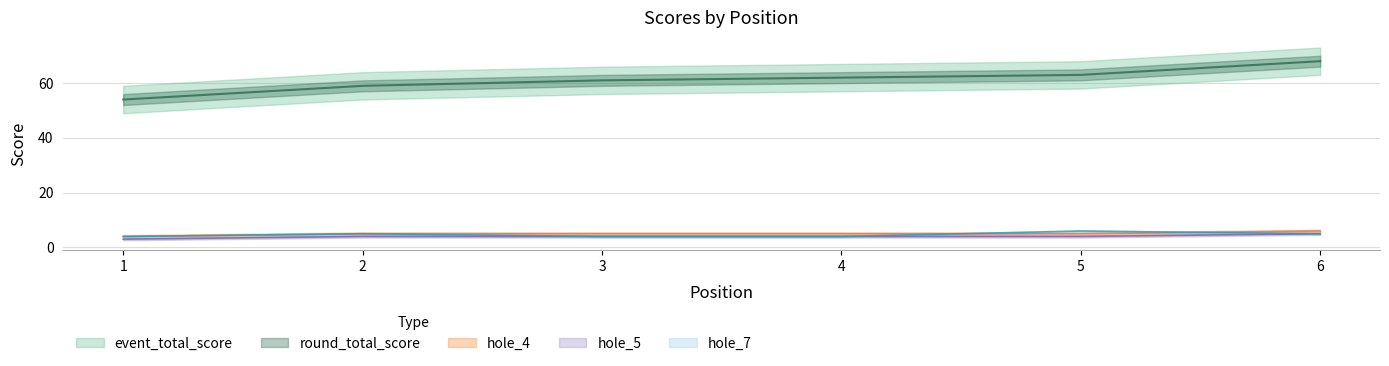

At which label is hole_5 closest to 4?

2